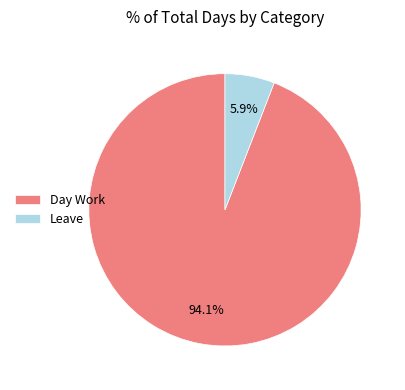

How many slices are in this pie chart?

2